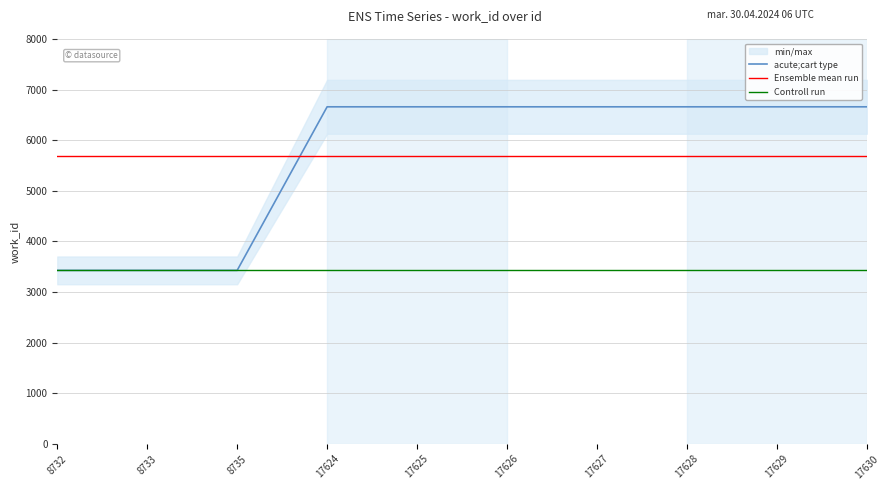

Reading right to left, list all the values displayed in this chart.

acute;cart type: 17630=6660.0	17629=6660.0	17628=6660.0	17627=6660.0	17626=6660.0	17625=6660.0	17624=6660.0	8735=3428.0	8733=3428.0	8732=3428.0
Ensemble mean run: 17630=5690.4	17629=5690.4	17628=5690.4	17627=5690.4	17626=5690.4	17625=5690.4	17624=5690.4	8735=5690.4	8733=5690.4	8732=5690.4
Controll run: 17630=3428.0	17629=3428.0	17628=3428.0	17627=3428.0	17626=3428.0	17625=3428.0	17624=3428.0	8735=3428.0	8733=3428.0	8732=3428.0